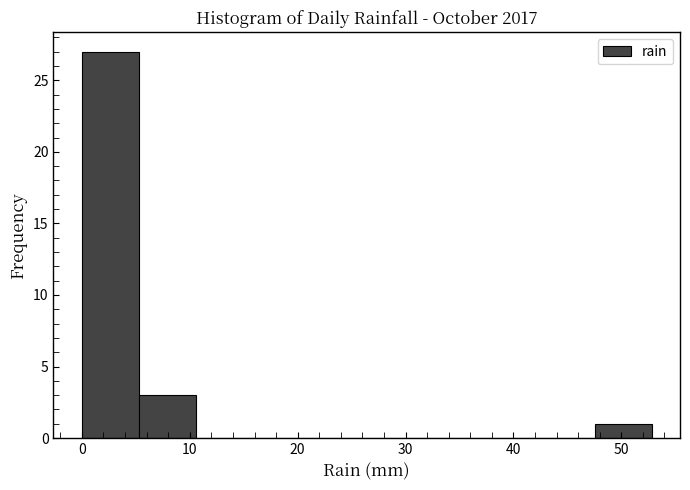

How tall is the bar that spans 0 to 5 on the x-axis? Neither the bar edges nor the heights are printed on the chart, so give them approximately, as read against the axes.

27